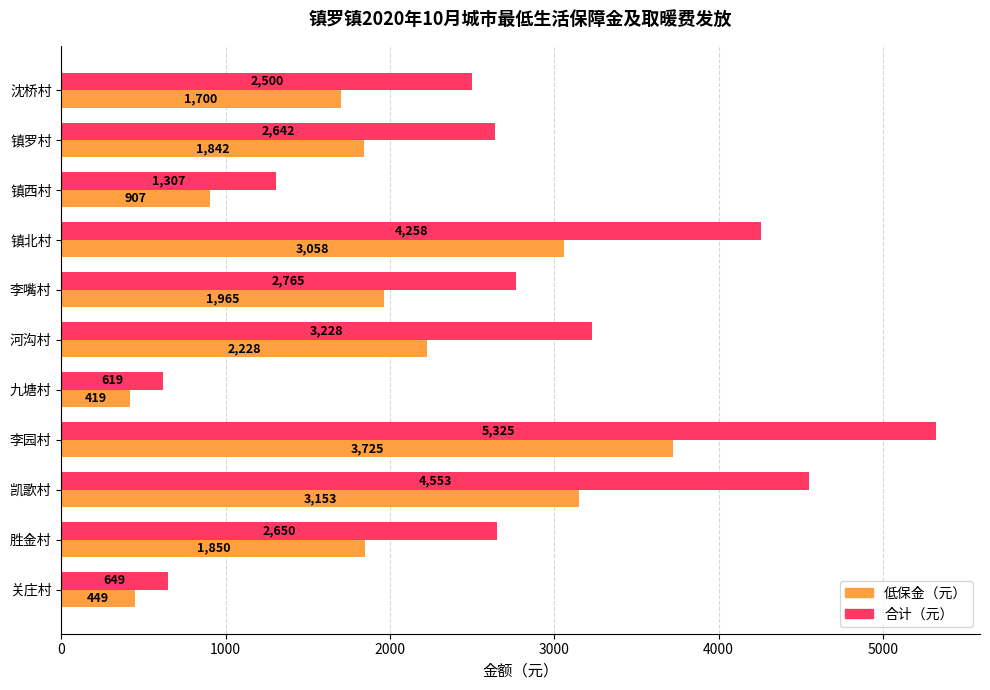

At which label is 低保金（元） closest to 2072?

李嘴村